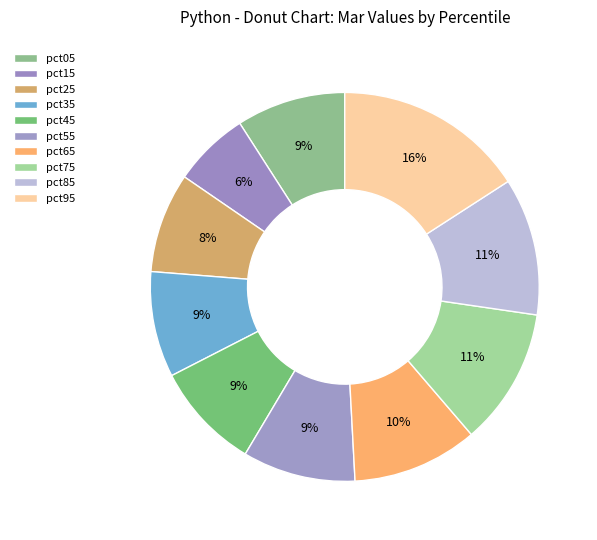

Rank the categories by value from lowest to highest.

pct15, pct25, pct35, pct45, pct05, pct55, pct65, pct75, pct85, pct95